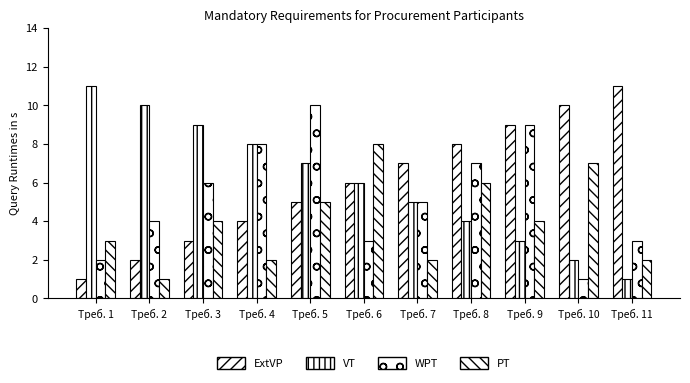

The value of WPT at Треб. 4 is 10. True or false?

False